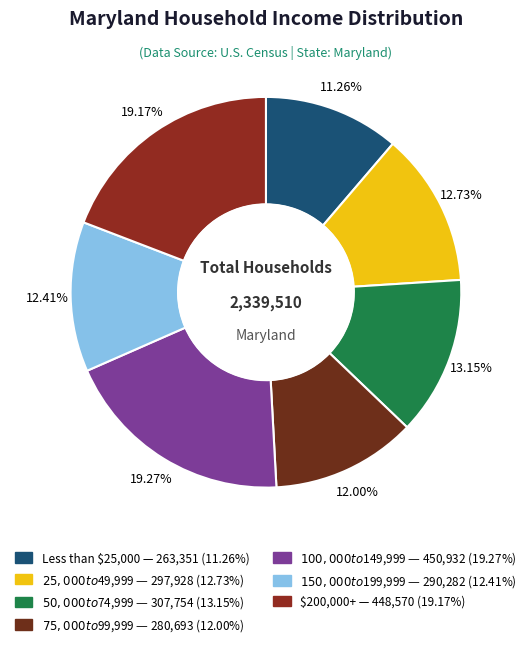

Combined, what portion of the pie is $200,000+ and $50,000 to $74,999?

32.3%